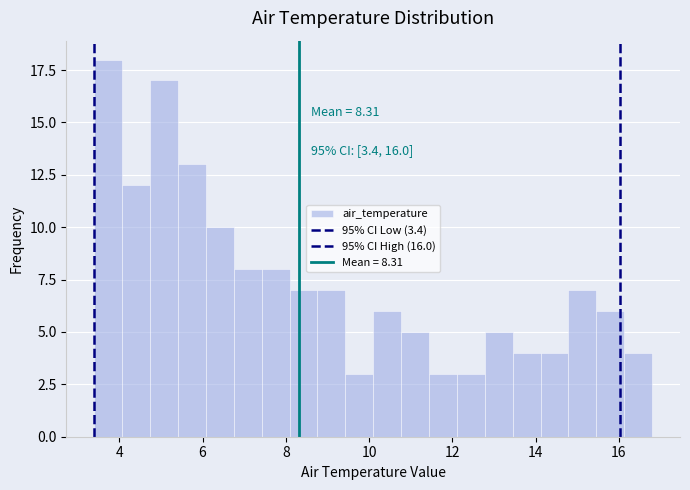

Around what value on the x-axis is the tallest bar? Give the approximate position of its centre, as read against the axis.

3.8